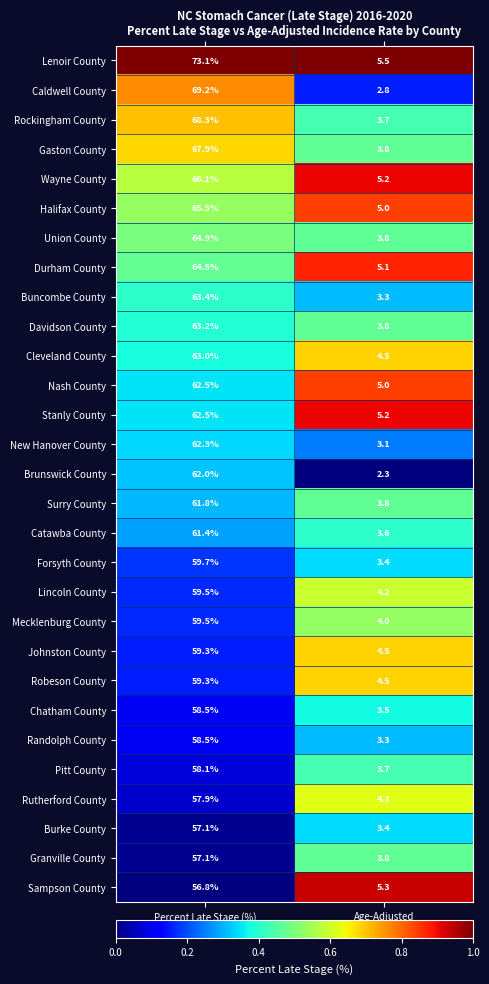

Which series has the largest range (max minus min)?

Lenoir County